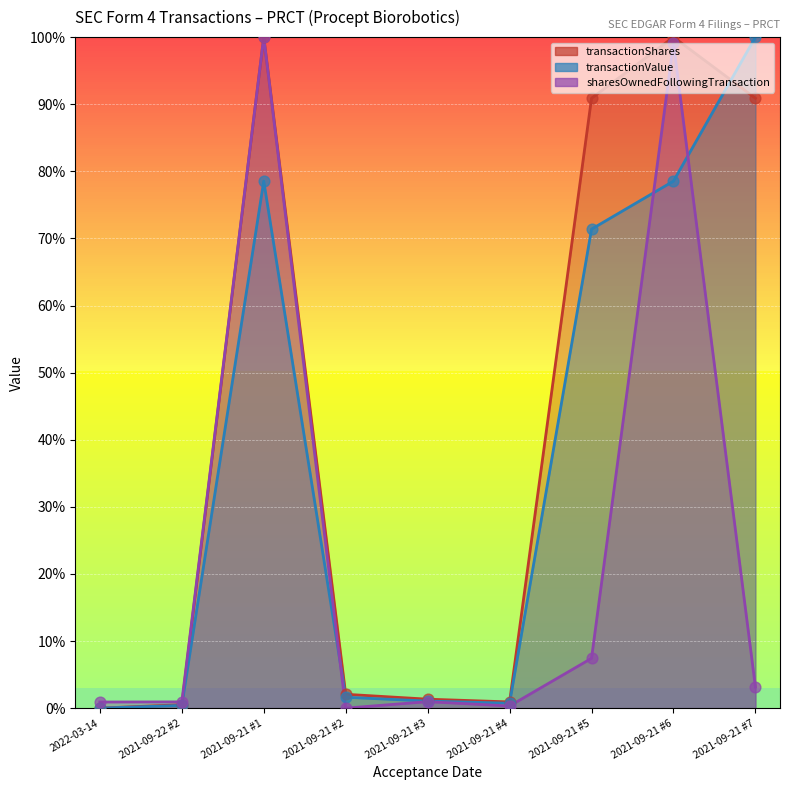

Which series has the largest total across all categories?

transactionShares